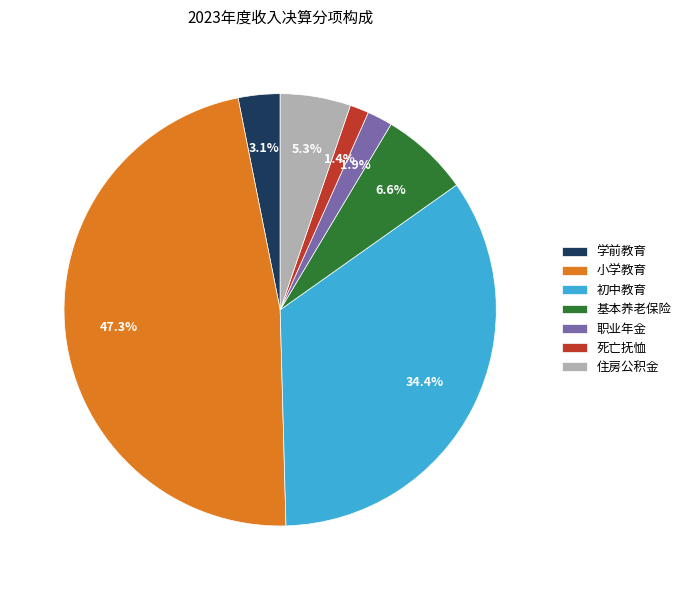

How many slices are in this pie chart?

7